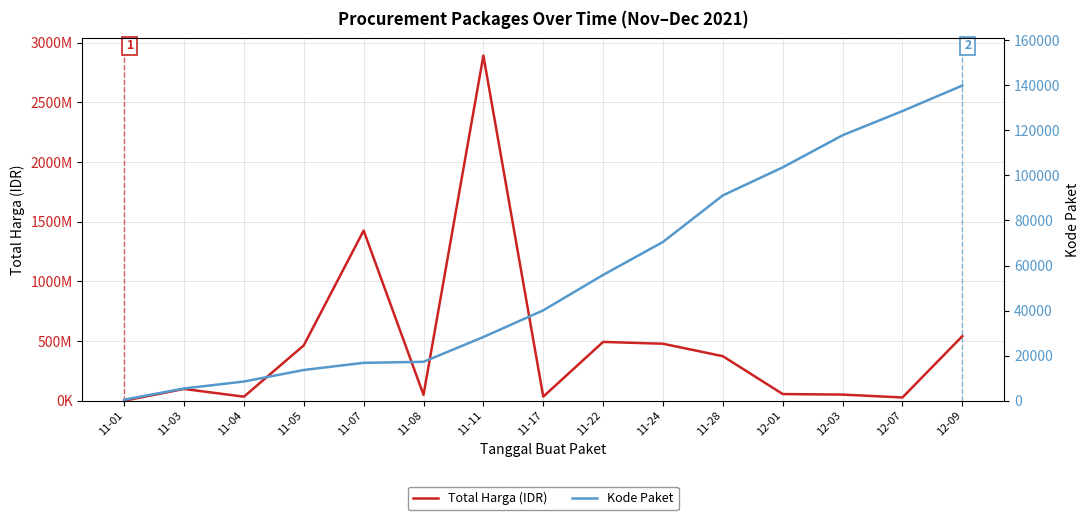

What value does the Total Harga (IDR) series have at 11-11, to the nearest 100?

2892122000